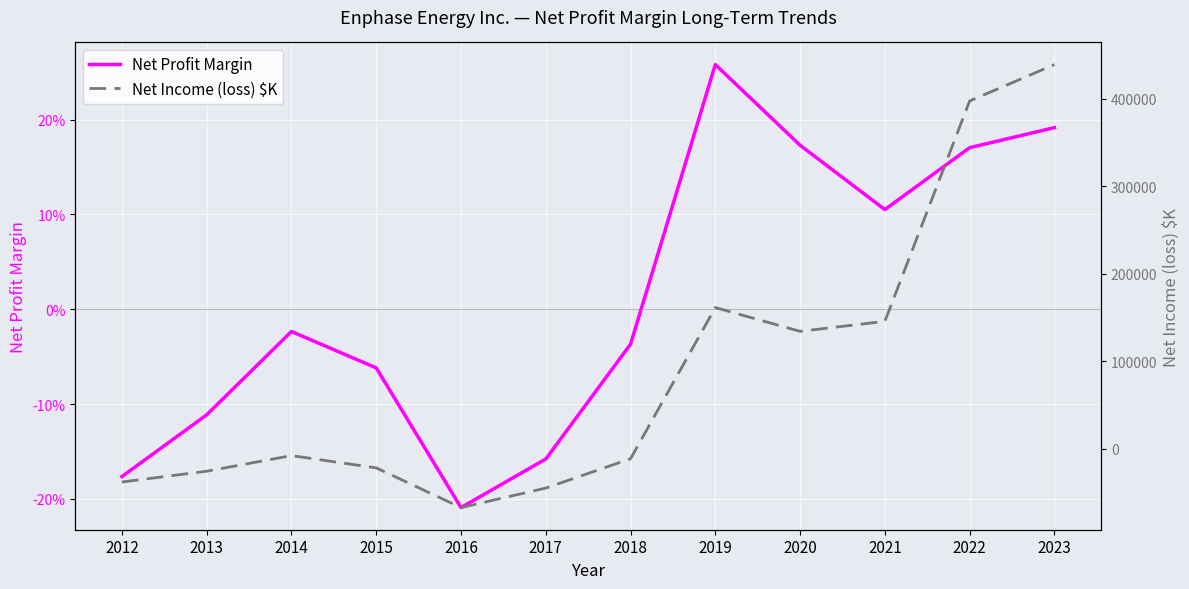

How many data points in Net Income (loss) $K are above -8052?

5